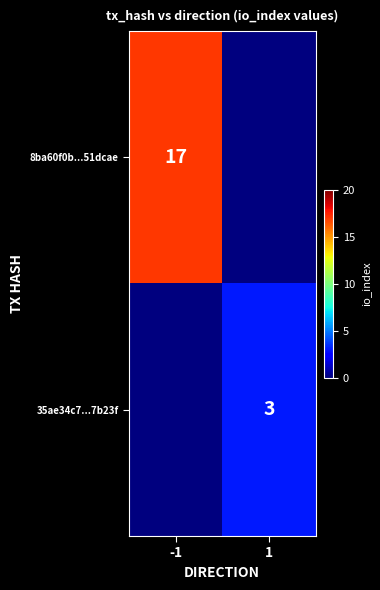

Is it true that 8ba60f0b...51dcae equals 4 at -1?

False